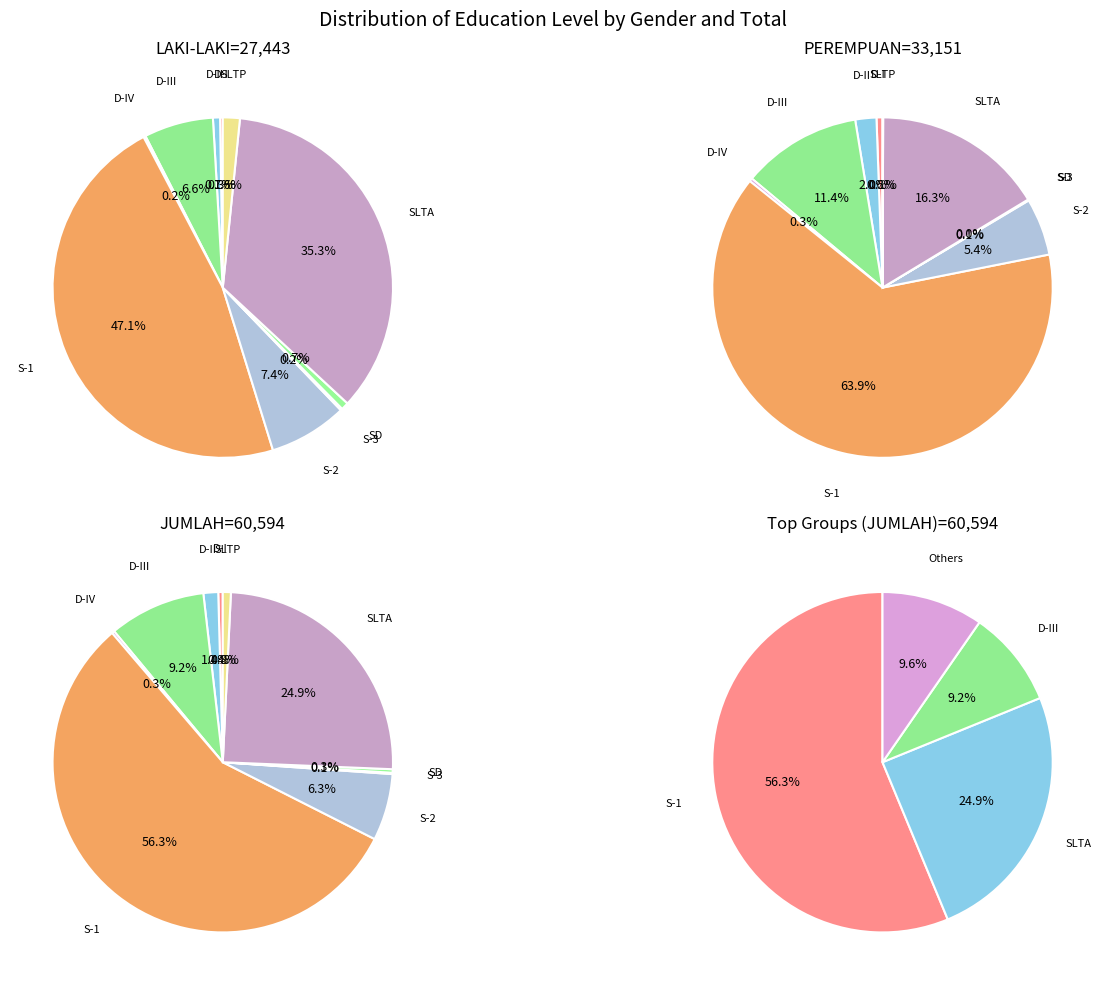

Does any single category account for the majority?

No